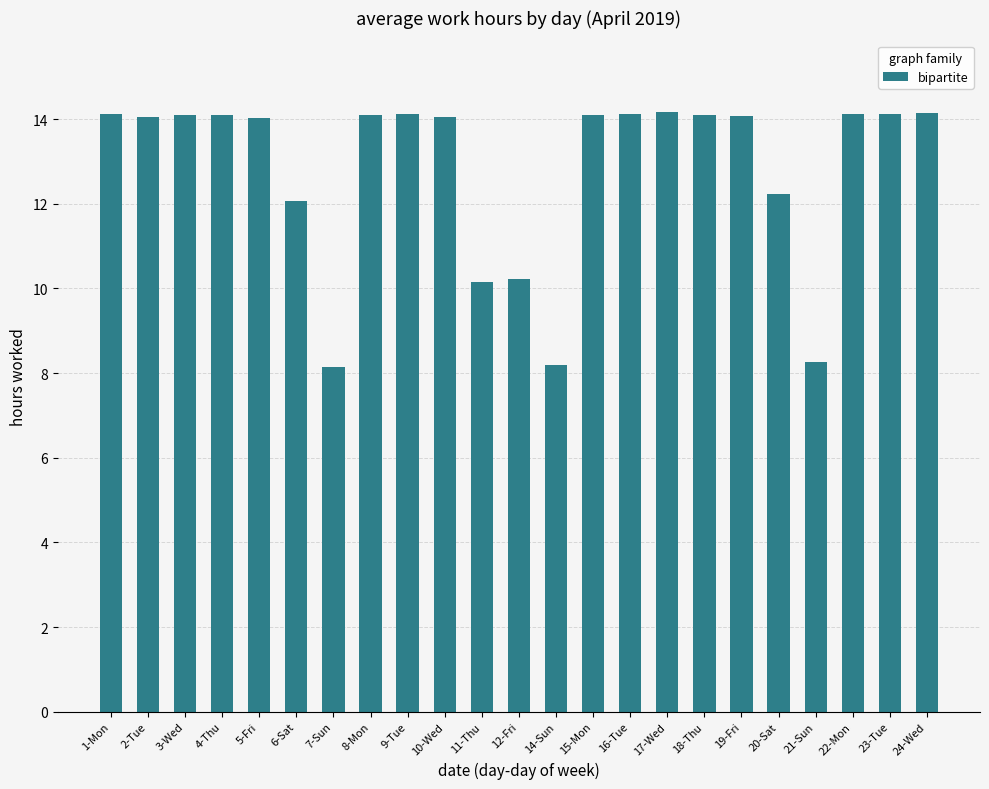

What is the label of the 14th bar from the right?

10-Wed